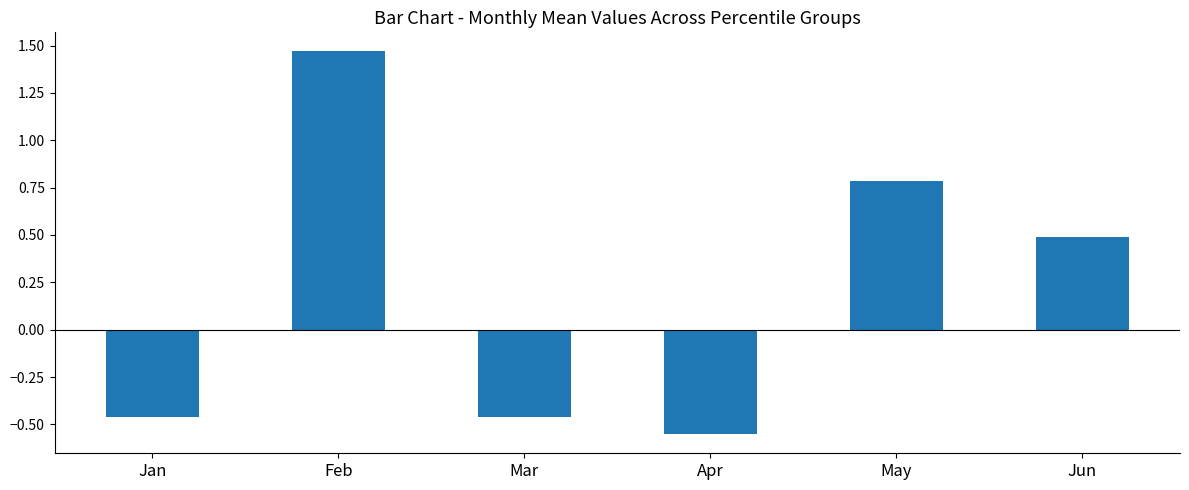

The value at Apr is -0.4. True or false?

False